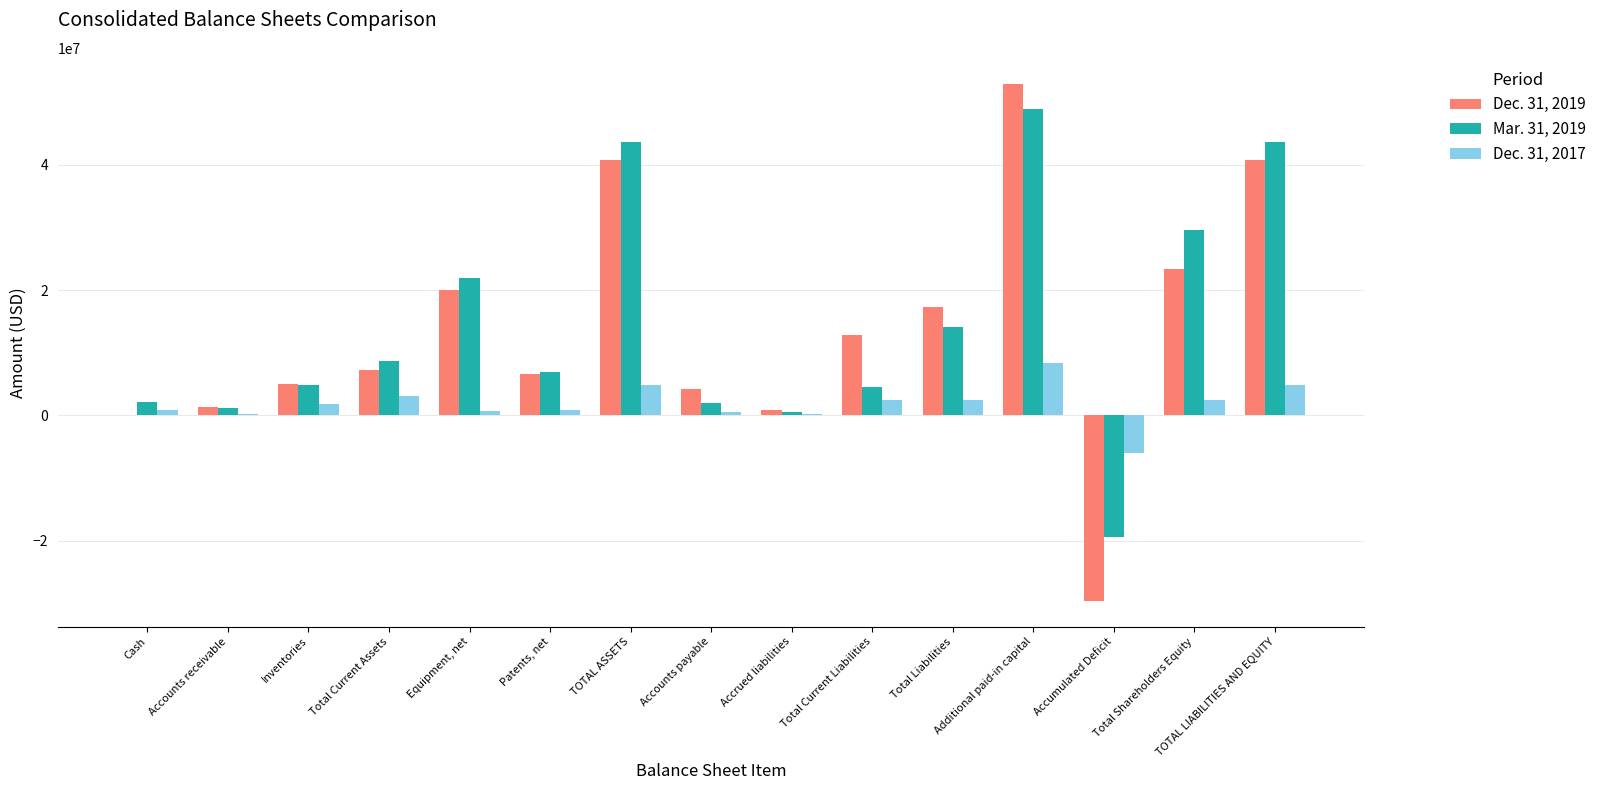

At which category is the sum across all series the highest?

Additional paid-in capital